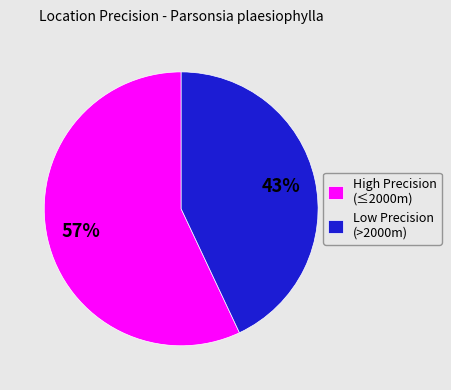

To the nearest percent, what is the difference between the largest and smallest slice percentages?

14%